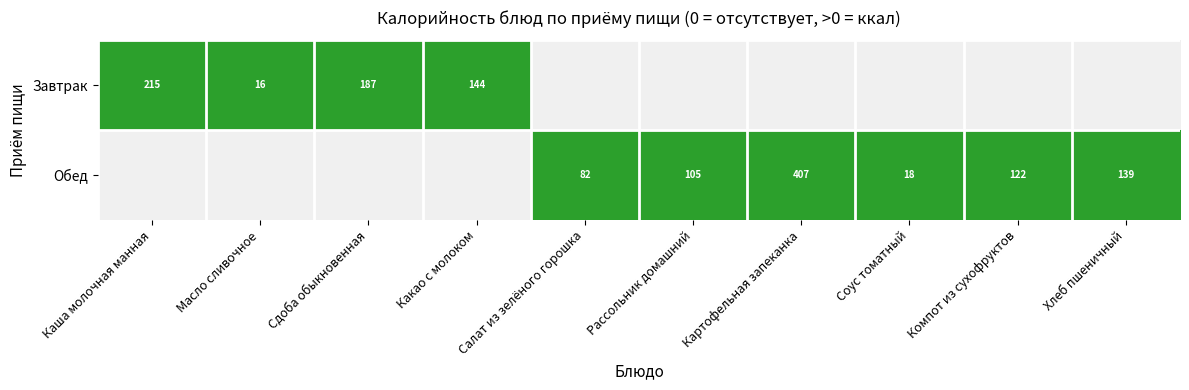

The value of Обед at Хлеб пшеничный is 139. True or false?

True